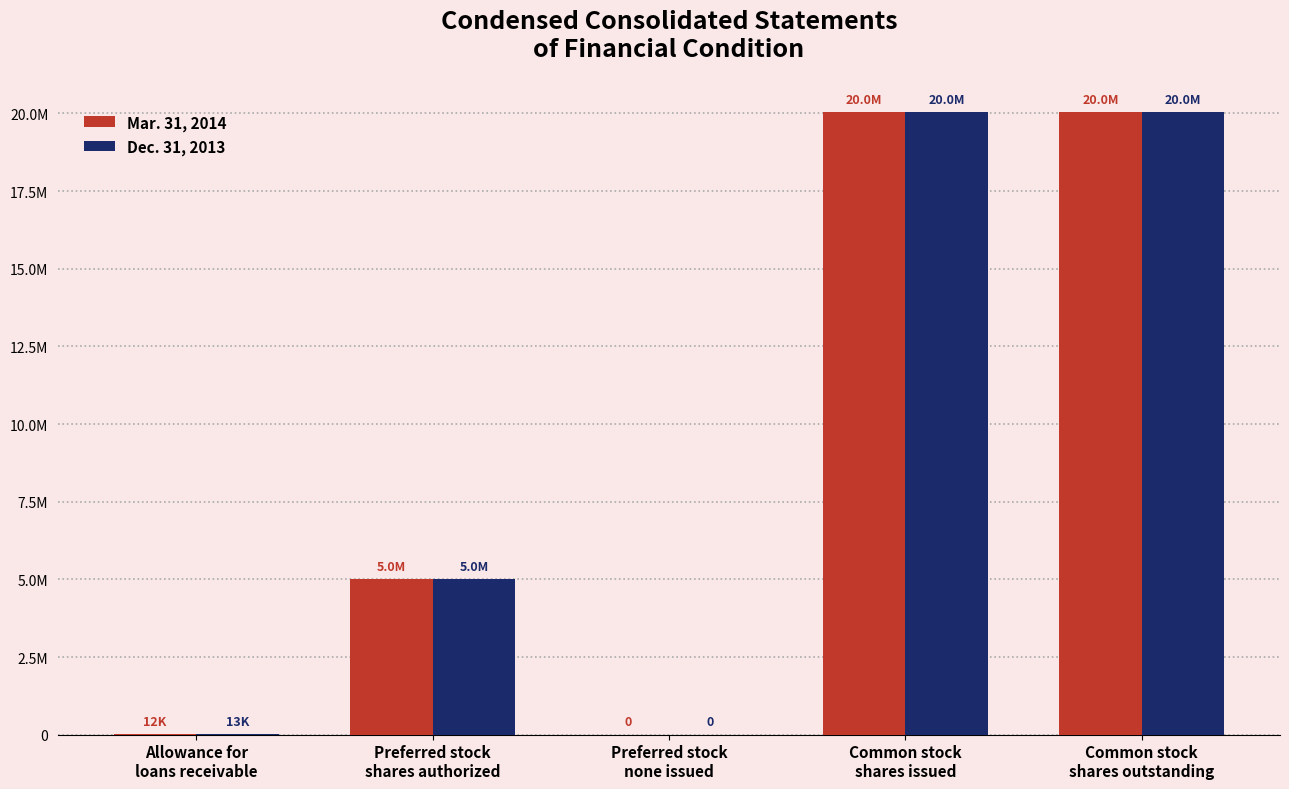

What is the value of the Dec. 31, 2013 bar at the 5th from the left?

20041497